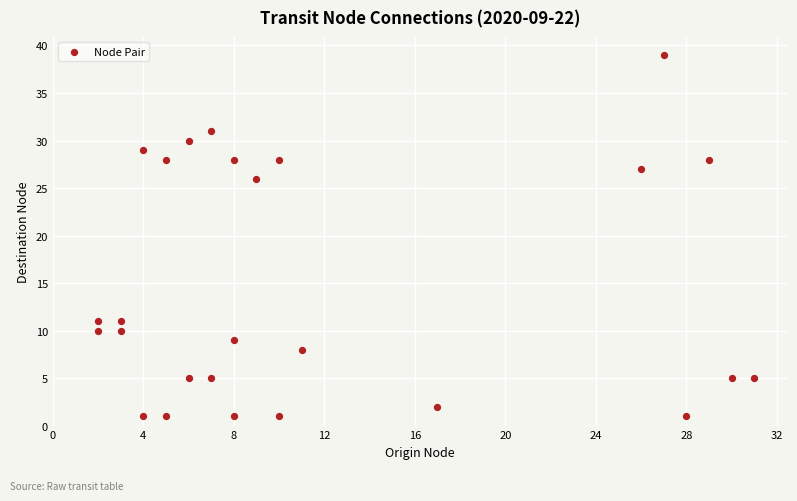

What Y value in the scatter plot is closest to 20?

26